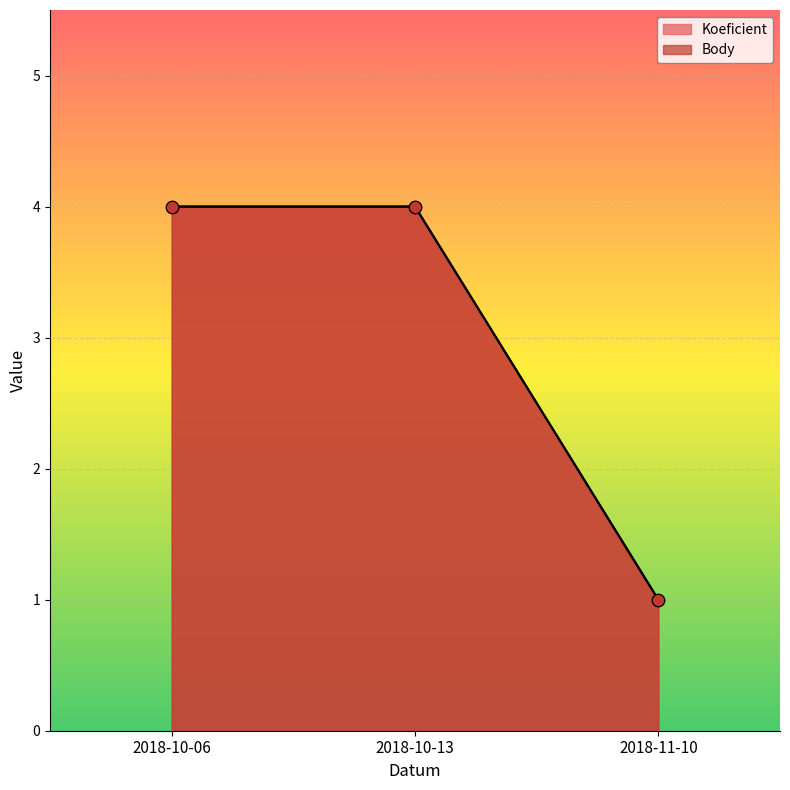

At which category is the sum across all series the highest?

2018-10-06